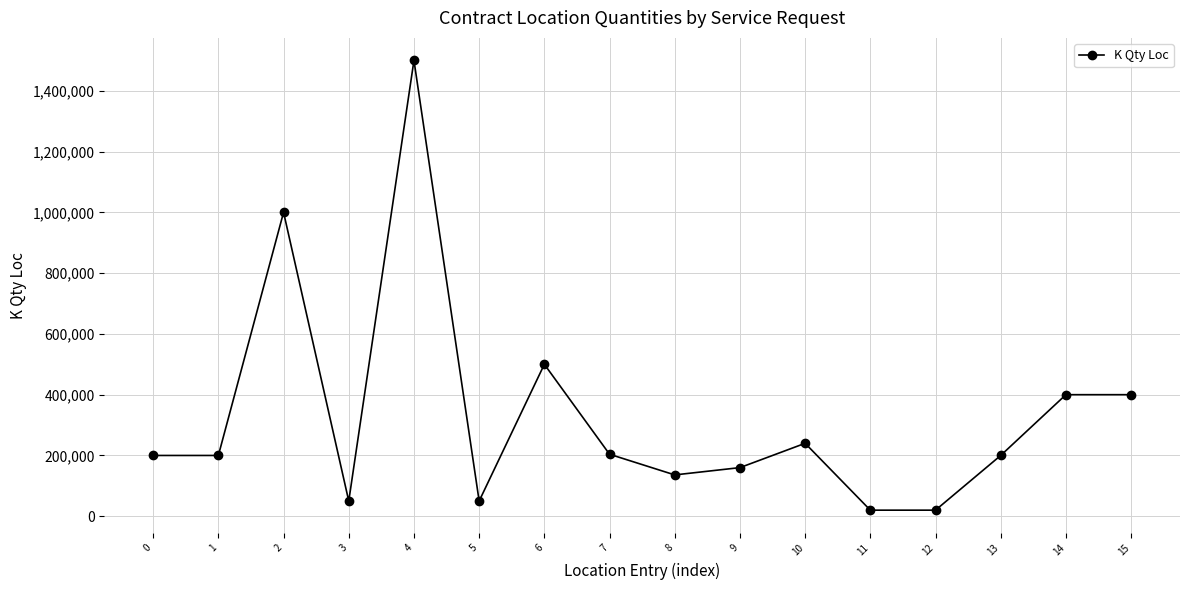

True or false: there are more than 0 points higher than both neighbors.

True